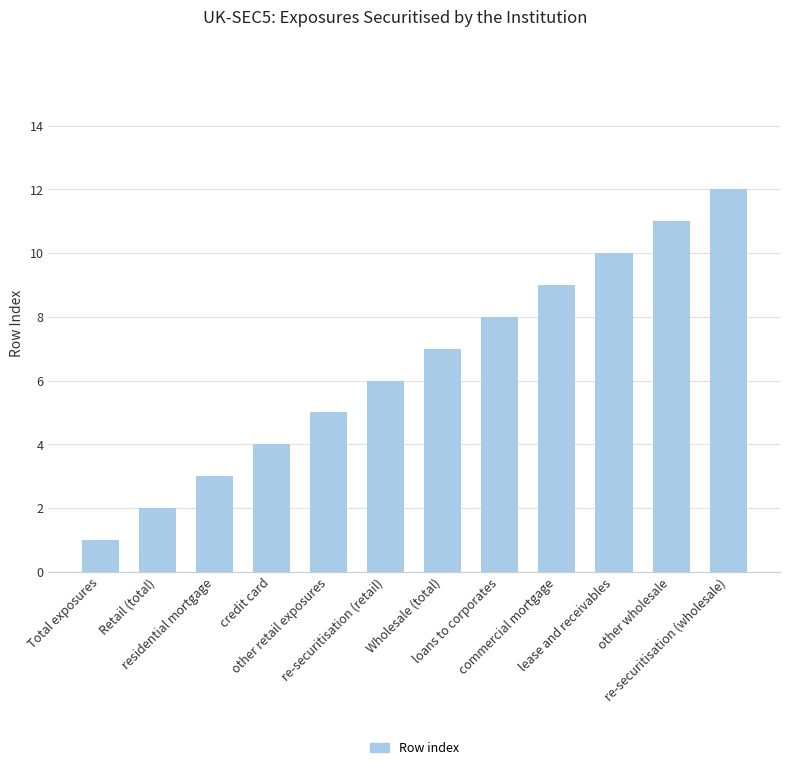

True or false: the data shows 11 at other wholesale.

True